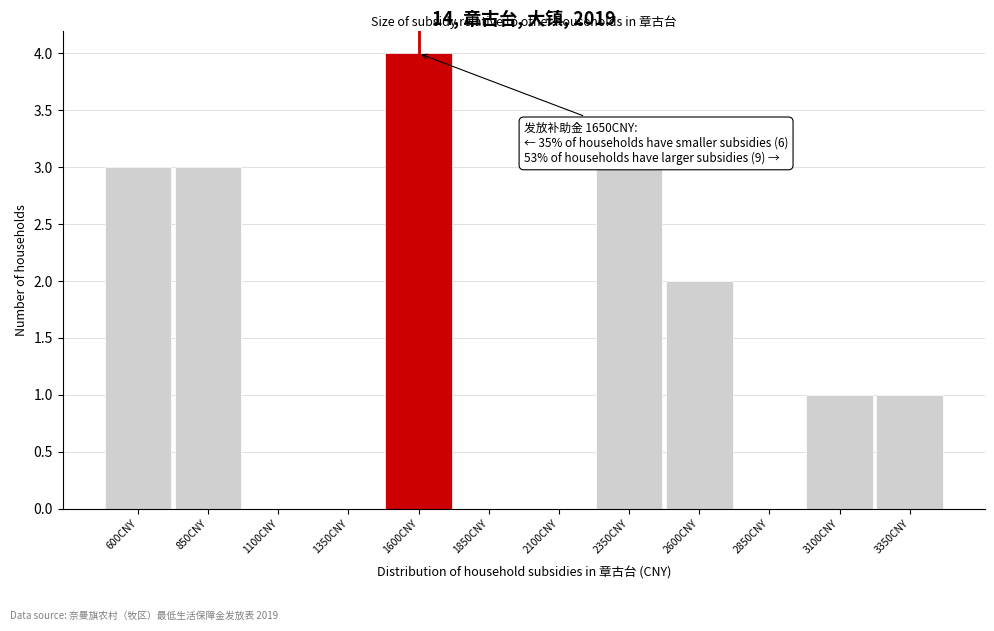

Reading left to right, list all the values displayed in this chart.

600CNY=3	850CNY=3	1100CNY=0	1350CNY=0	1600CNY=4	1850CNY=0	2100CNY=0	2350CNY=3	2600CNY=2	2850CNY=0	3100CNY=1	3350CNY=1